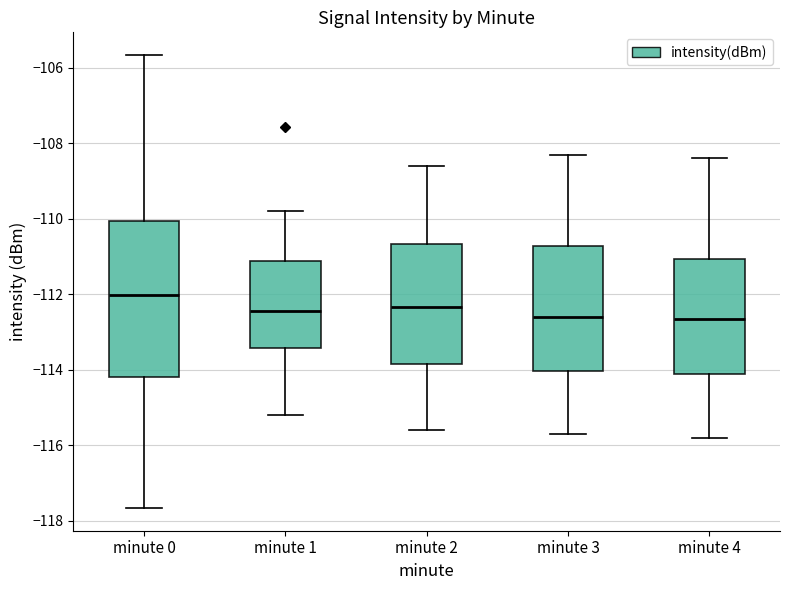

Where is the upper edge of the box for minute 0 on the y-axis? The values are not printed on the chart, so give them approximately, as read against the axis.

-110.0